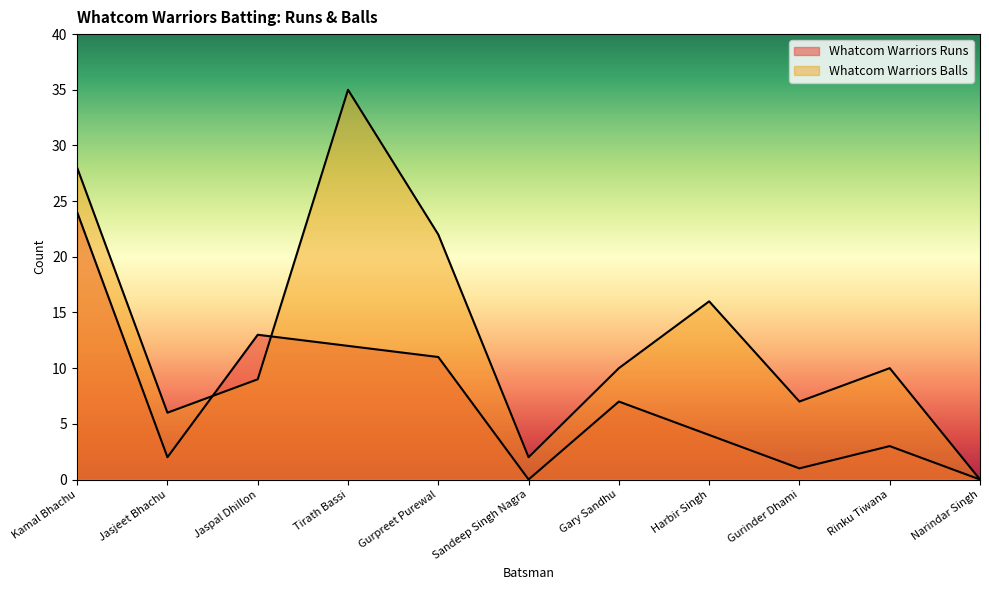

Reading left to right, list all the values displayed in this chart.

Whatcom Warriors Runs: Kamal Bhachu=24	Jasjeet Bhachu=2	Jaspal Dhillon=13	Tirath Bassi=12	Gurpreet Purewal=11	Sandeep Singh Nagra=0	Gary Sandhu=7	Harbir Singh=4	Gurinder Dhami=1	Rinku Tiwana=3	Narindar Singh=0
Whatcom Warriors Balls: Kamal Bhachu=28	Jasjeet Bhachu=6	Jaspal Dhillon=9	Tirath Bassi=35	Gurpreet Purewal=22	Sandeep Singh Nagra=2	Gary Sandhu=10	Harbir Singh=16	Gurinder Dhami=7	Rinku Tiwana=10	Narindar Singh=0